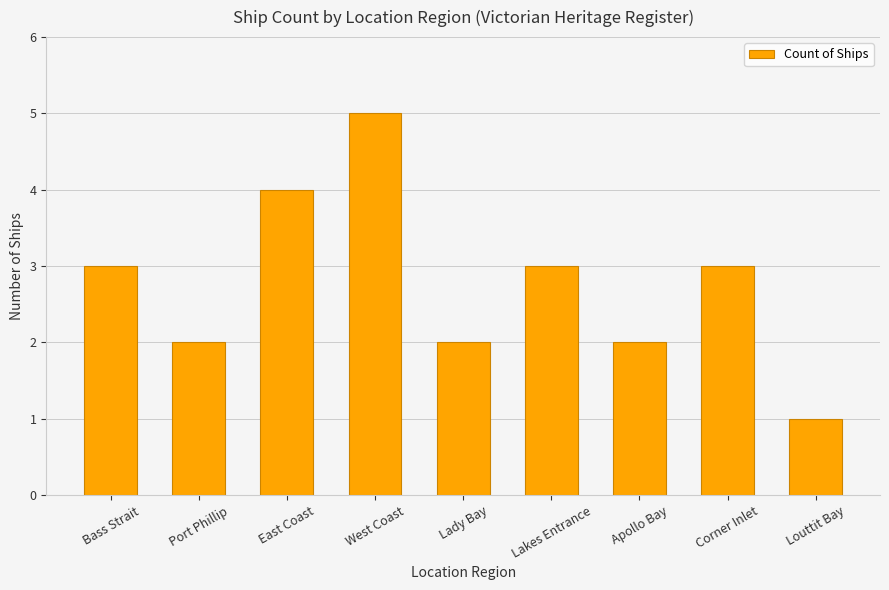

What is the difference between the values at Louttit Bay and Bass Strait?

2